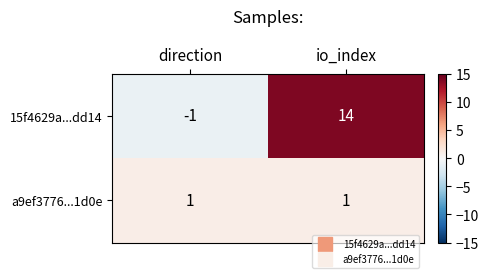

Count the number of data series in this chart.

2